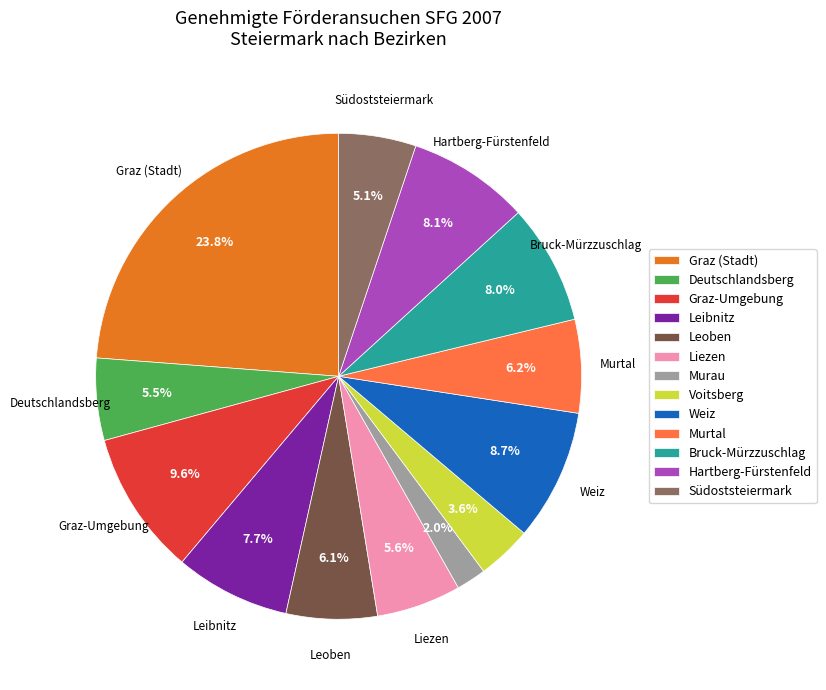

To the nearest percent, what is the combined percentage of Liezen and Leibnitz?

13%